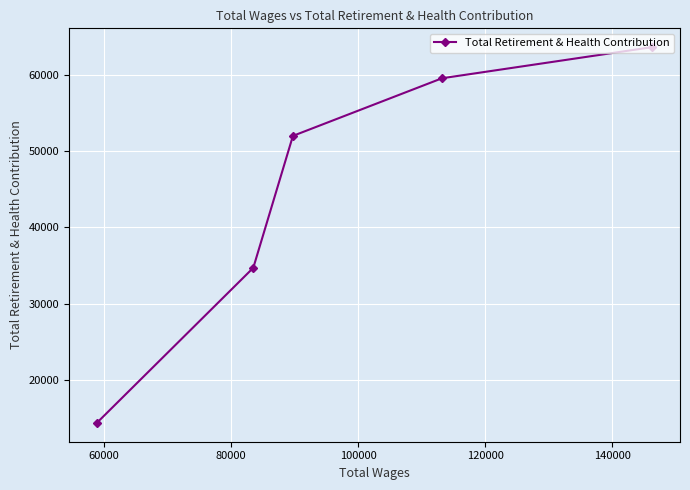

What is the minimum value shown in the chart?

14290